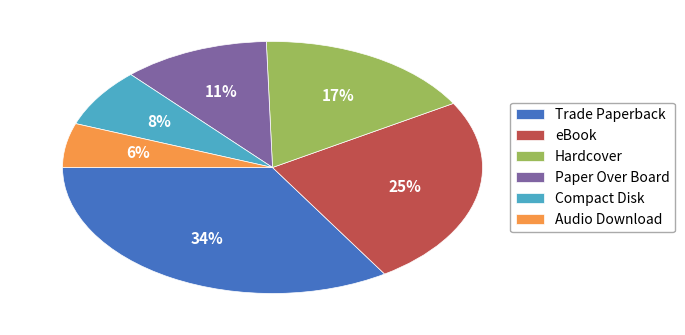

Combined, do Compact Disk and Trade Paperback account for over 50%?

No